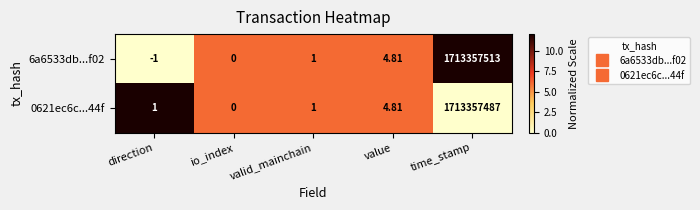

Where is 0621ec6c...44f nearest to the value 856678743?

value